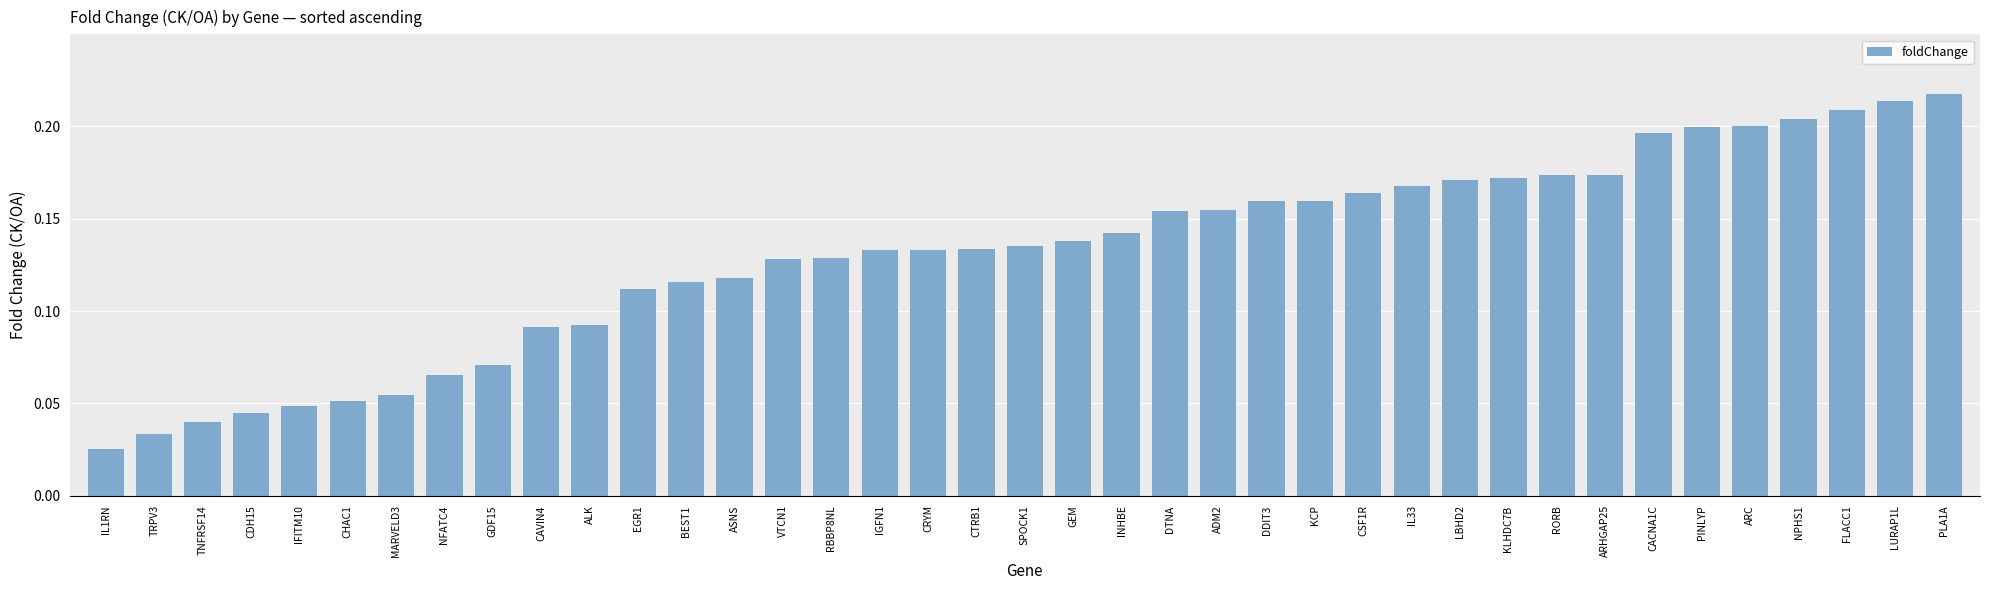

Which label corresponds to the largest value in the chart?

PLA1A